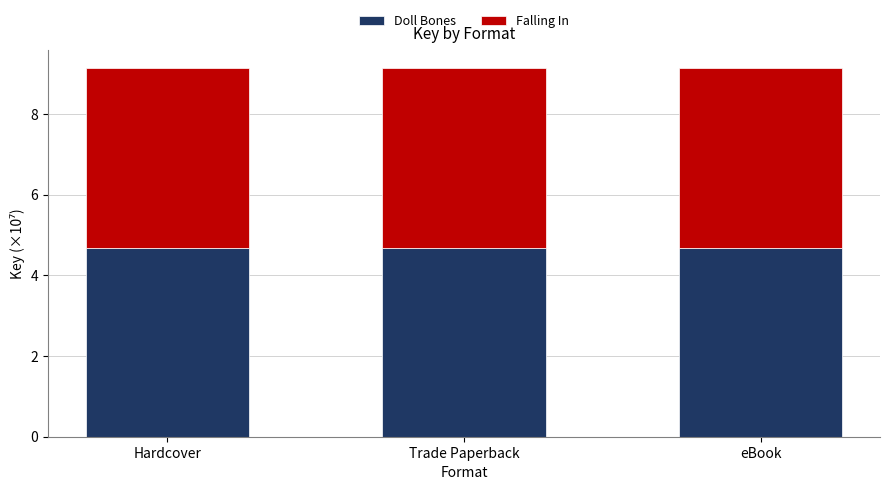

The Doll Bones series shows 8.2 at eBook. True or false?

False